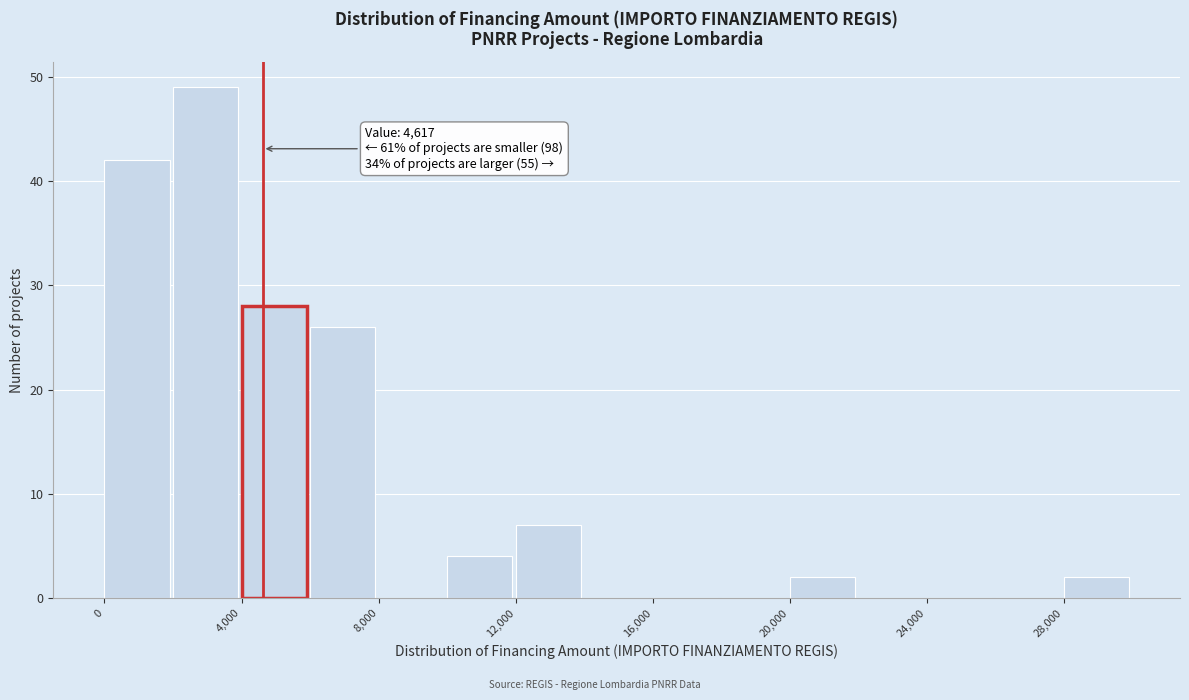

Which range on the x-axis has the tallest bar?

2000 to 4000